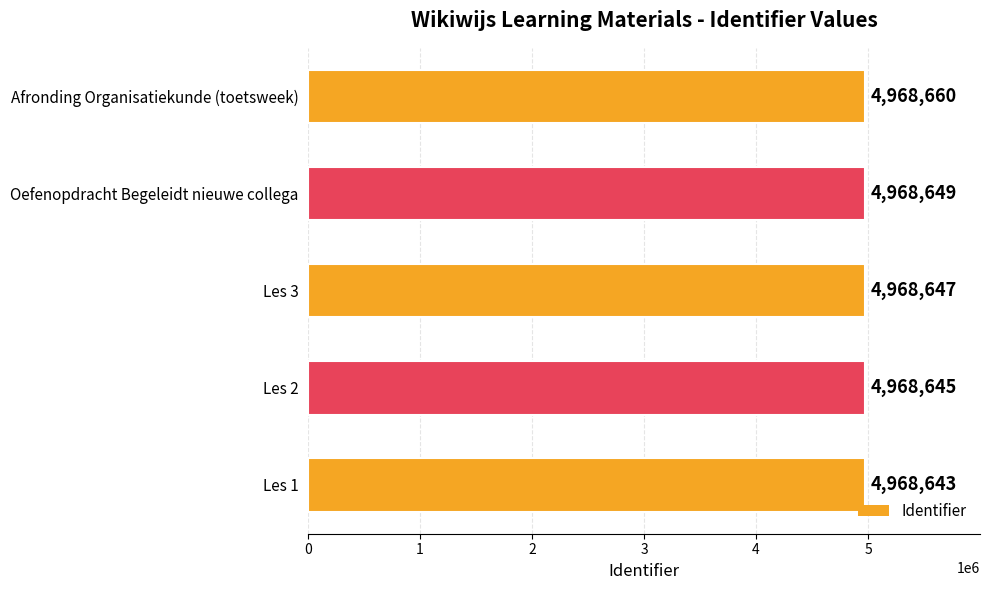

The chart shows a value of 8589060 at Les 3. True or false?

False